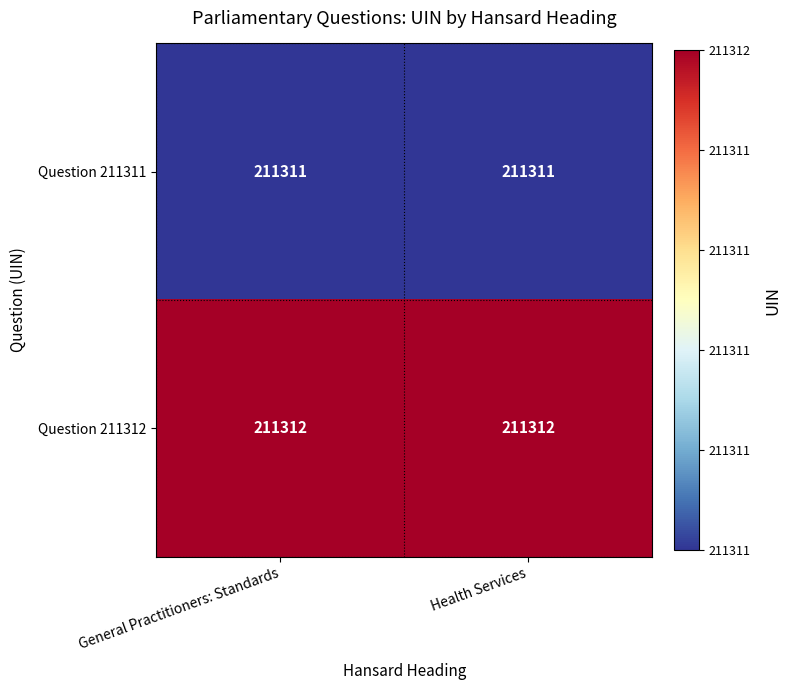

What is the minimum value shown in the chart?

211311